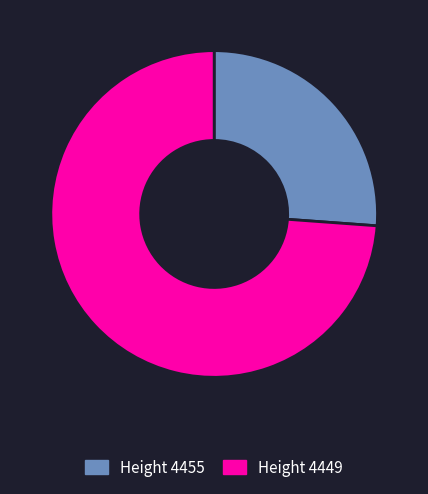

Which slice is the smallest?

Height 4455